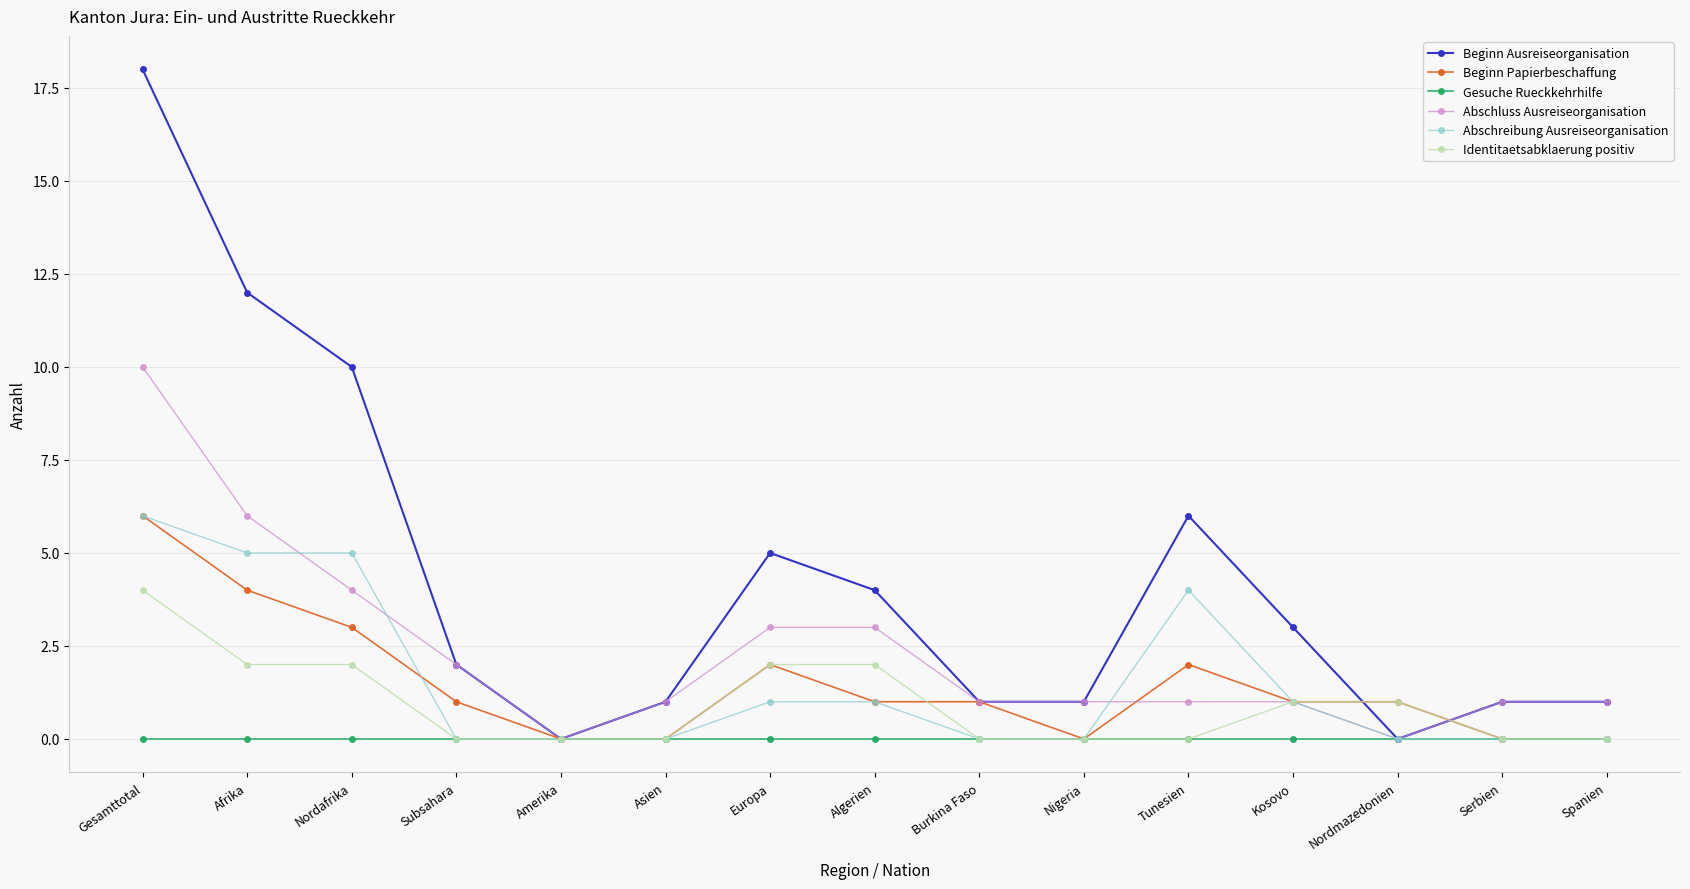

True or false: Beginn Ausreiseorganisation has more than 1 points higher than both neighbors.

True